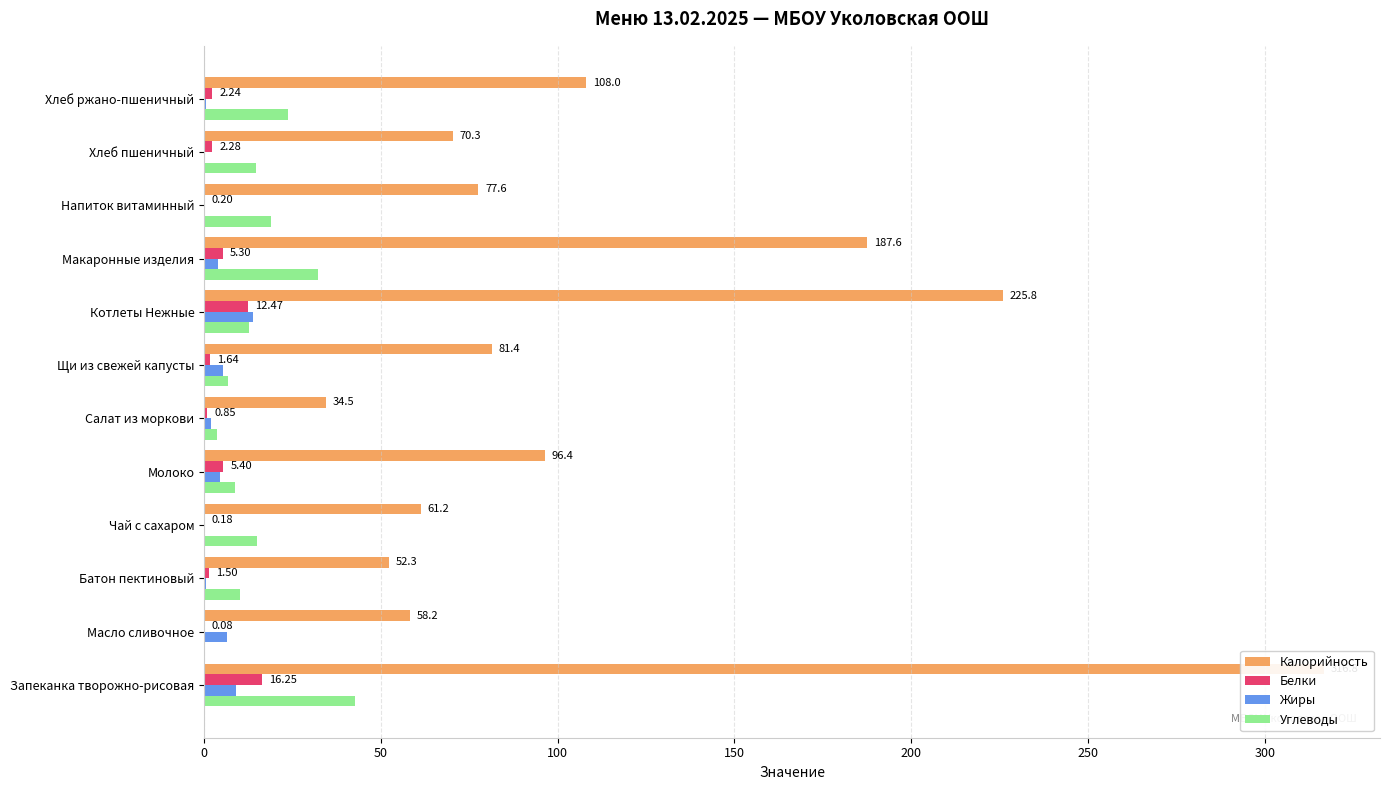

List the series in order of their peak value, lowest first.

Жиры, Белки, Углеводы, Калорийность